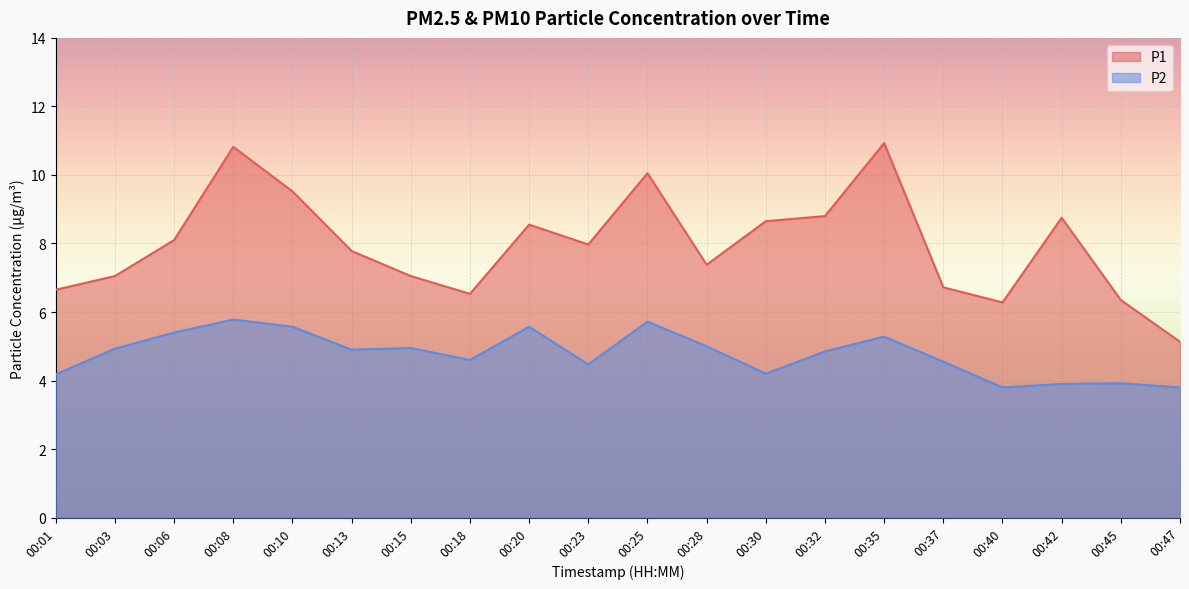

Reading right to left, transcribe all the data shown in this chart.

P1: 5.1	6.3	8.8	6.3	6.7	10.9	8.8	8.7	7.4	10.1	8.0	8.6	6.5	7.0	7.8	9.5	10.8	8.1	7.0	6.7
P2: 3.8	3.9	3.9	3.8	4.5	5.3	4.8	4.2	5.0	5.7	4.5	5.6	4.6	5.0	4.9	5.6	5.8	5.4	4.9	4.2